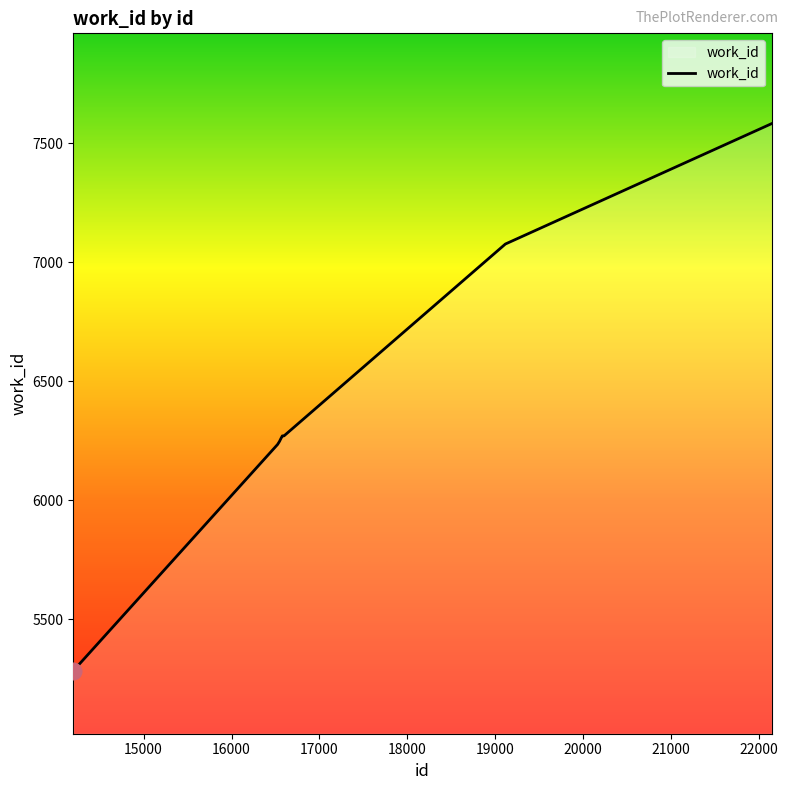

What is the difference between the maximum and minimum values?

2299